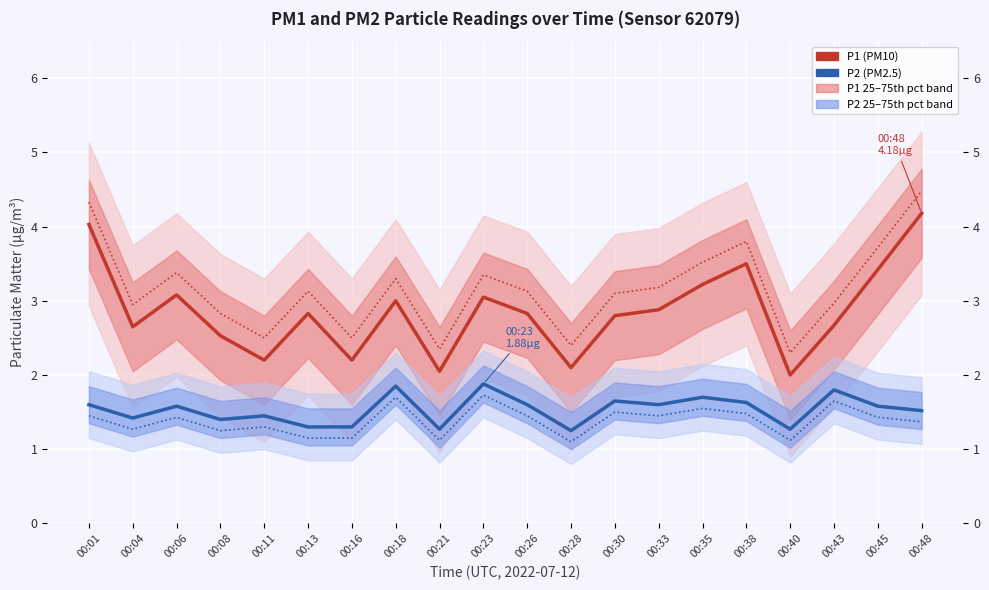

What is the total value across all series at 00:13?

4.1